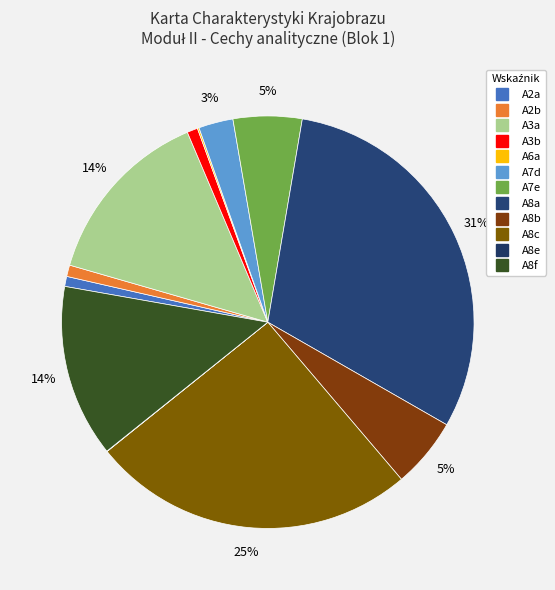

The A8e slice represents 0% of the pie. True or false?

True